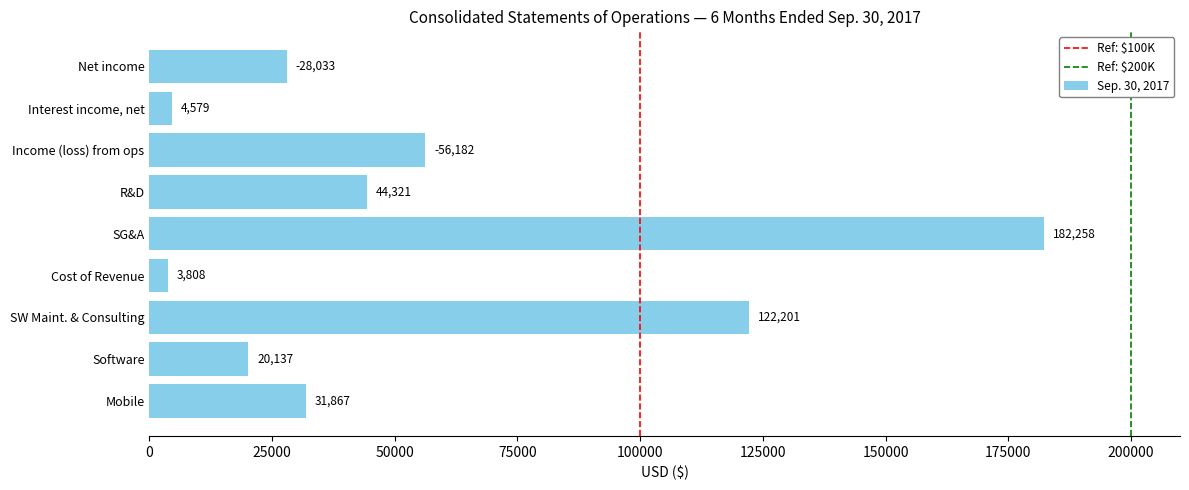

List the labels in order of value, smallest first.

Cost of Revenue, Interest income, net, Software, Net income, Mobile, R&D, Income (loss) from ops, SW Maint. & Consulting, SG&A